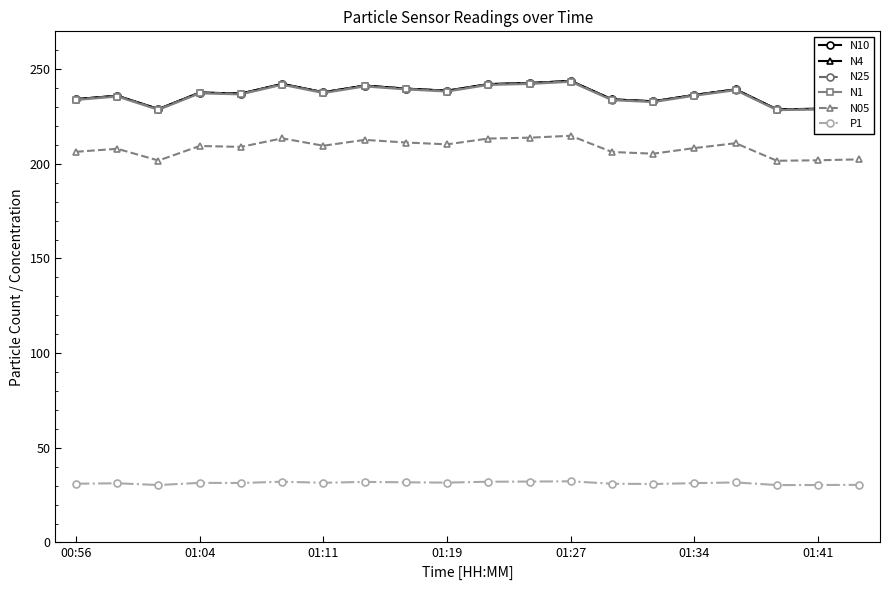

In N1, how many points are higher than both neighbors (excluding endpoints)?

6